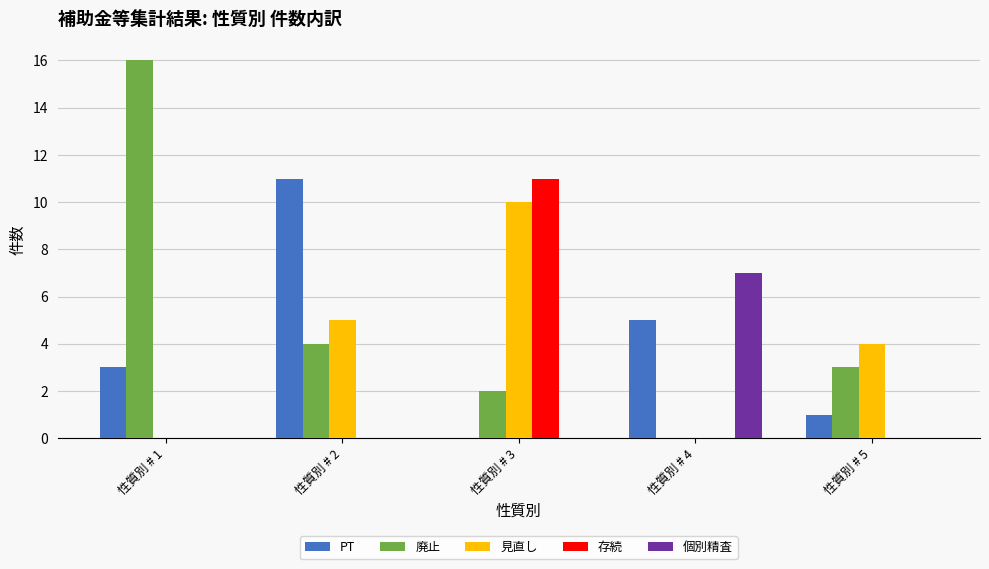

At which category is the sum across all series the highest?

性質別 # 3